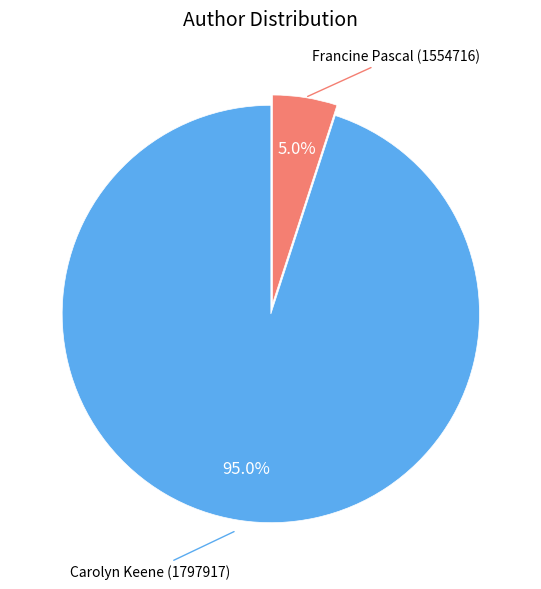

Is there a majority slice in this chart?

Yes